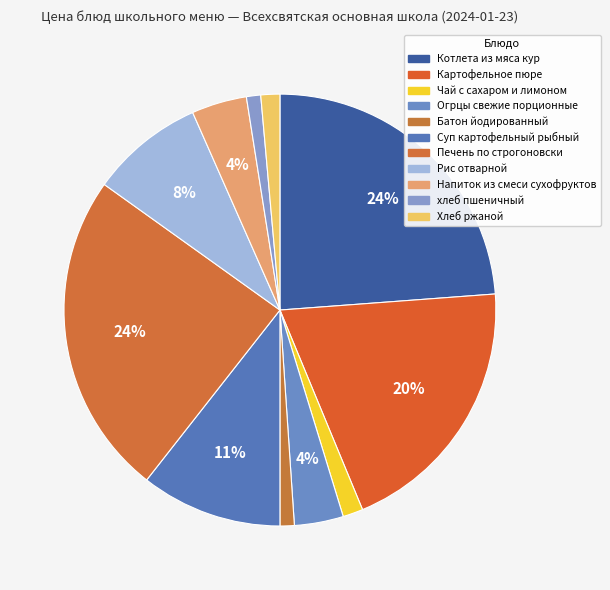

How many segments does this pie chart have?

11